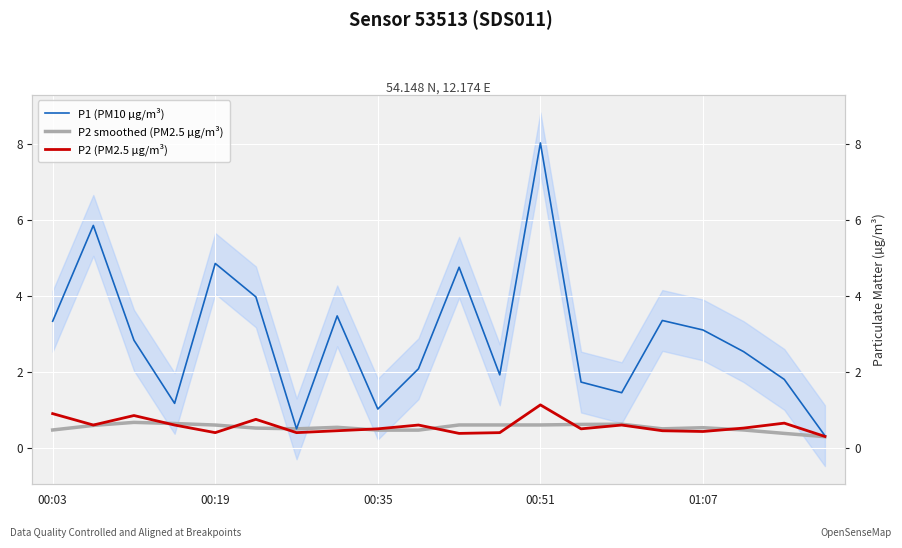

What are all the series names shown in the legend?

P1 (PM10 µg/m³), P2 smoothed (PM2.5 µg/m³), P2 (PM2.5 µg/m³)